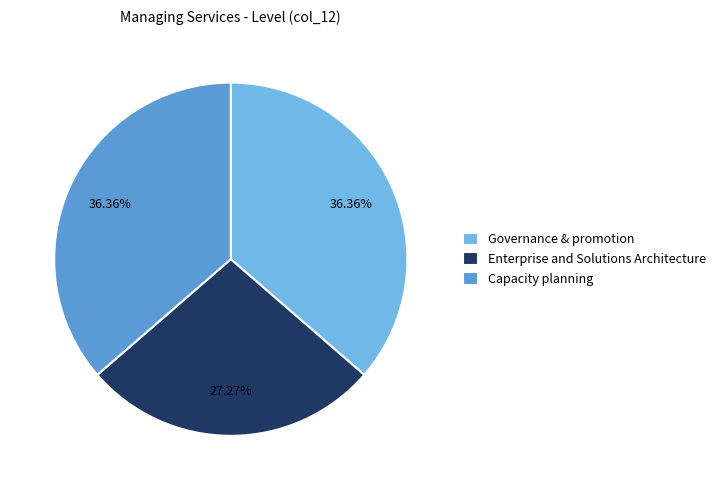

What is the ratio of the value at Capacity planning to the value at Governance & promotion?

1.0